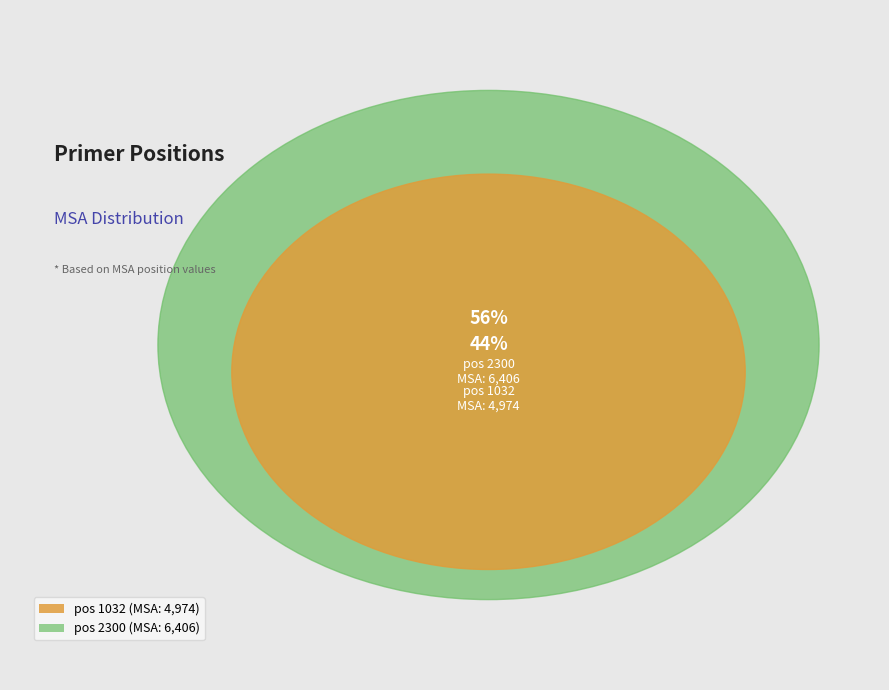

Which slice is the smallest?

1032